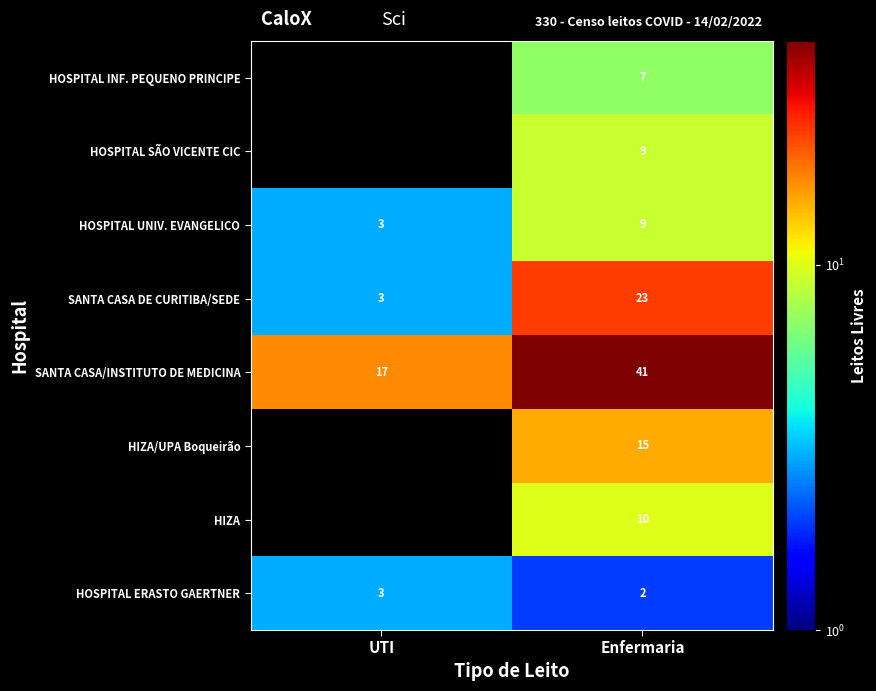

What is the total value across all series at Enfermaria?

116